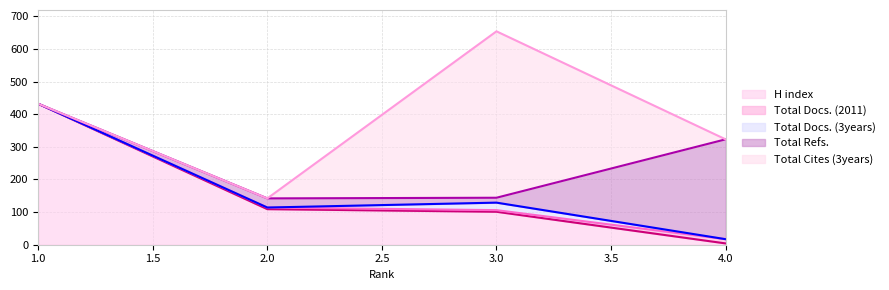

True or false: Total Cites (3years) and Total Refs. intersect in this chart.

True